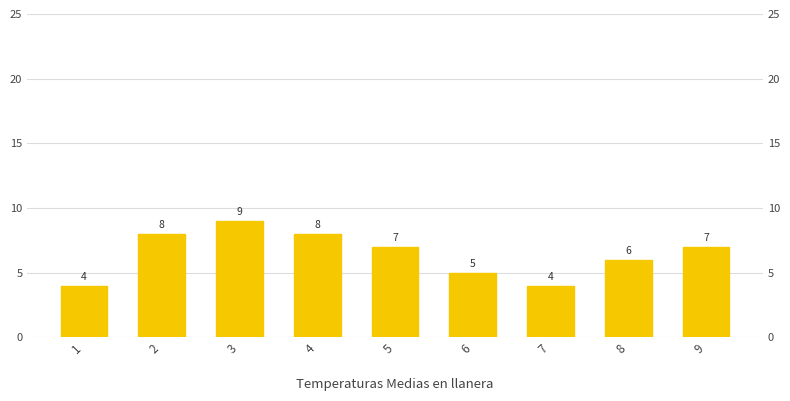

What is the value of the 6th bar from the left?

5